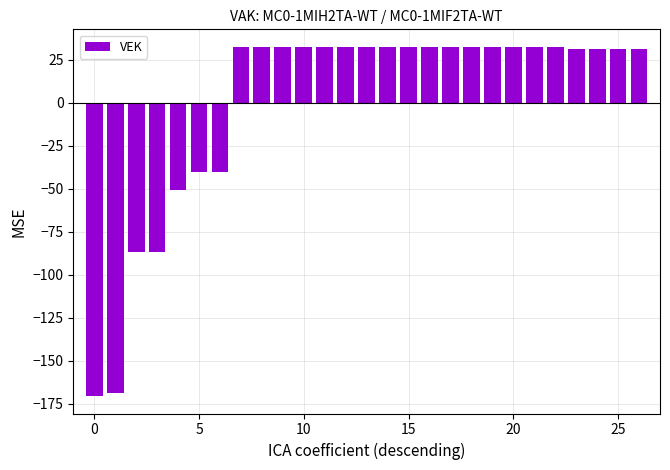

What is the smallest value displayed?

-170.6